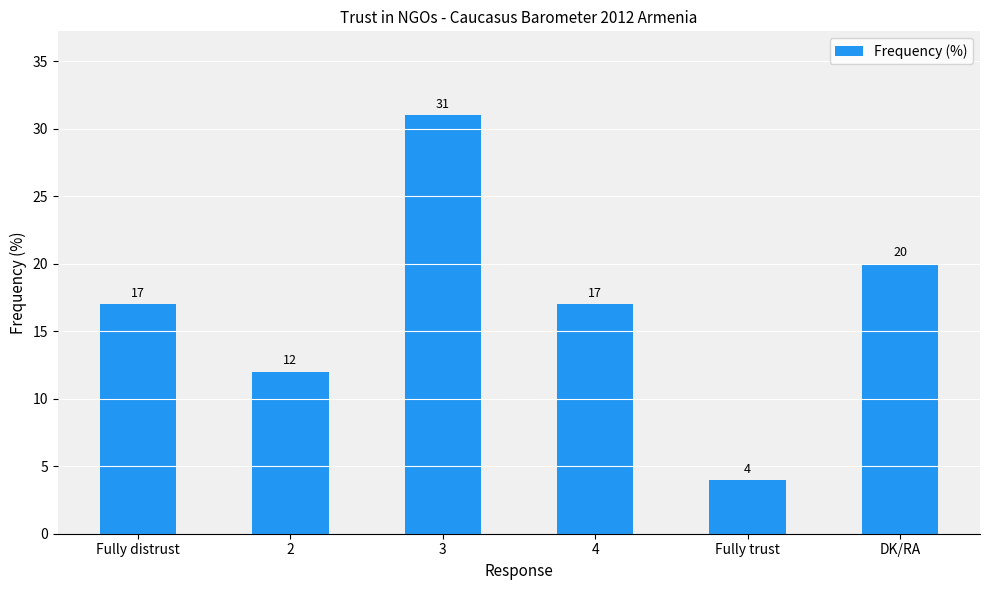

Between 3 and Fully distrust, which is larger?

3